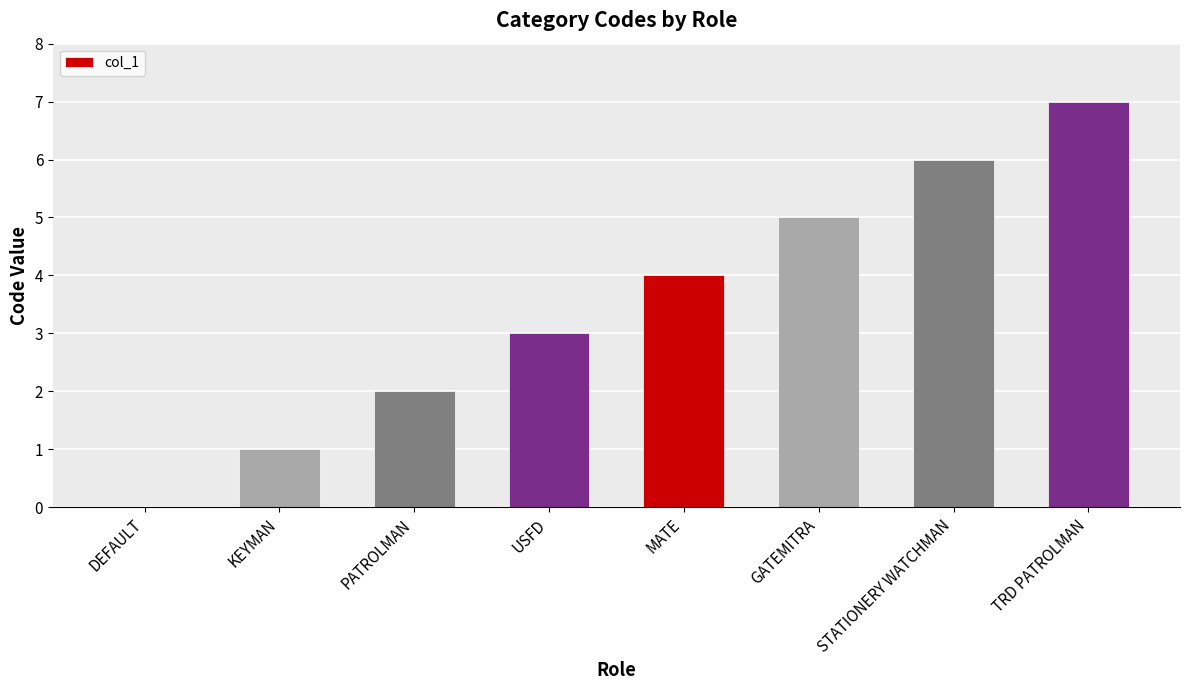

True or false: the data shows 3 at USFD.

True